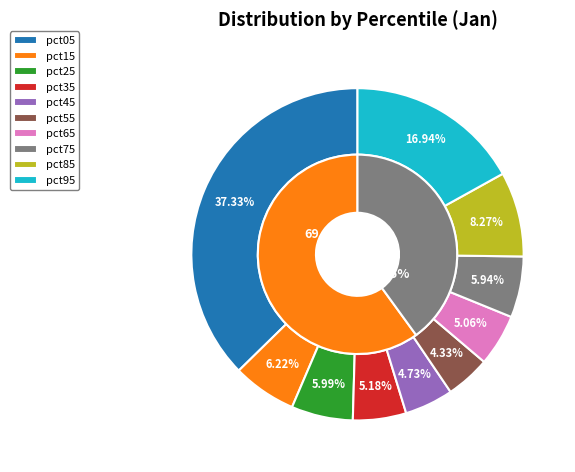

Which has a higher value, pct25 or pct85?

pct85